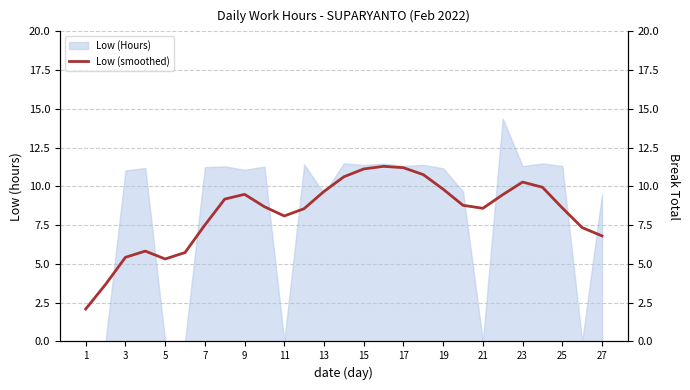

How many points are higher than both their immediate neighbors (excluding endpoints)?

4